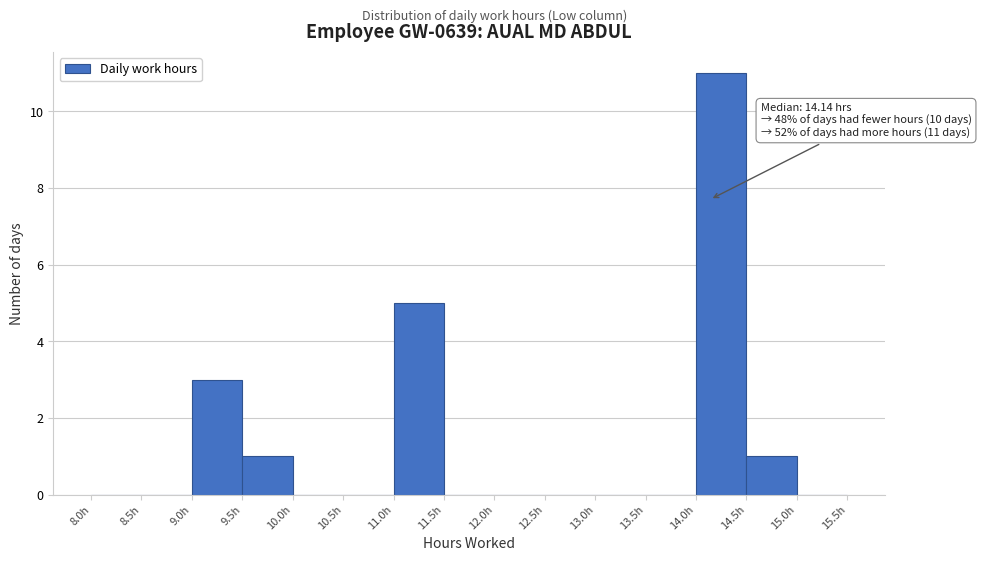

Over which range of the x-axis is the bar tallest?

14.0 to 14.5